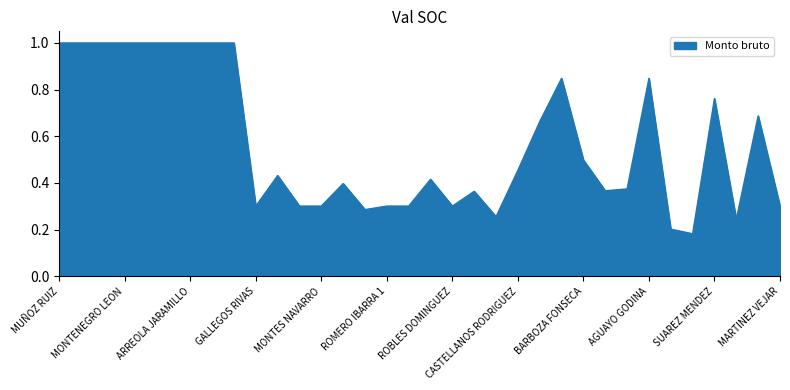

What is the greatest value displayed?

1.0